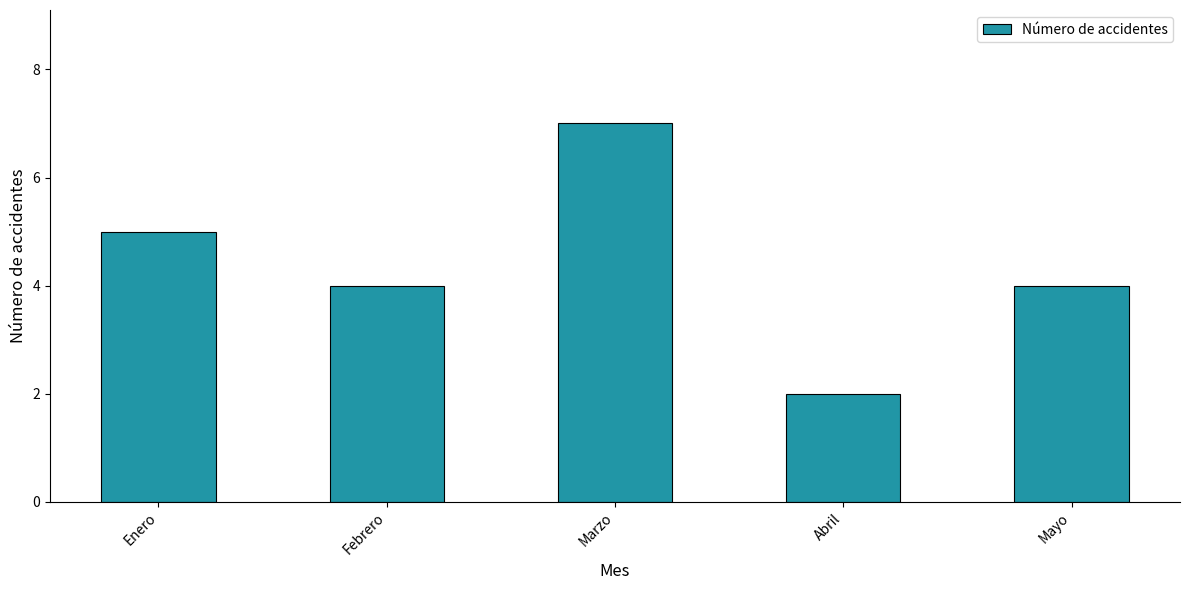

What is the sum of the values at Enero and Marzo?

12